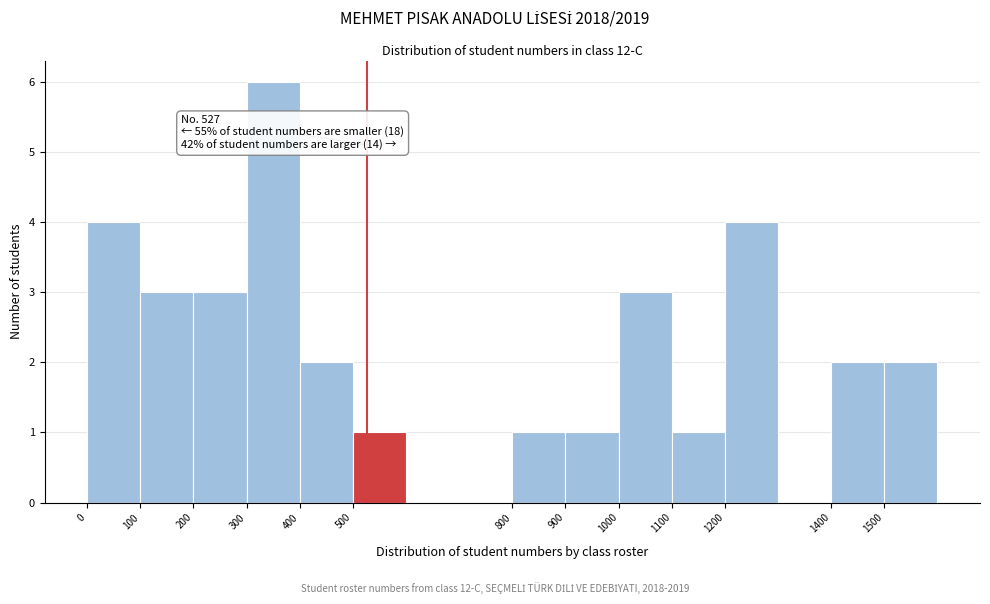

Which range on the x-axis has the tallest bar?

300 to 400